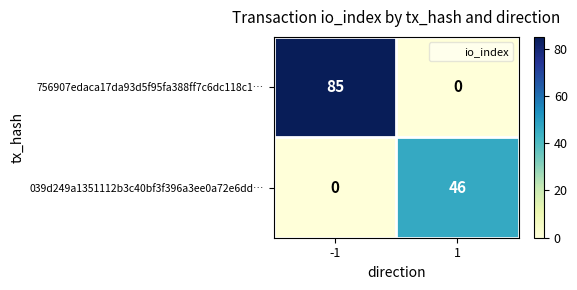

How many distinct data groups are displayed?

2